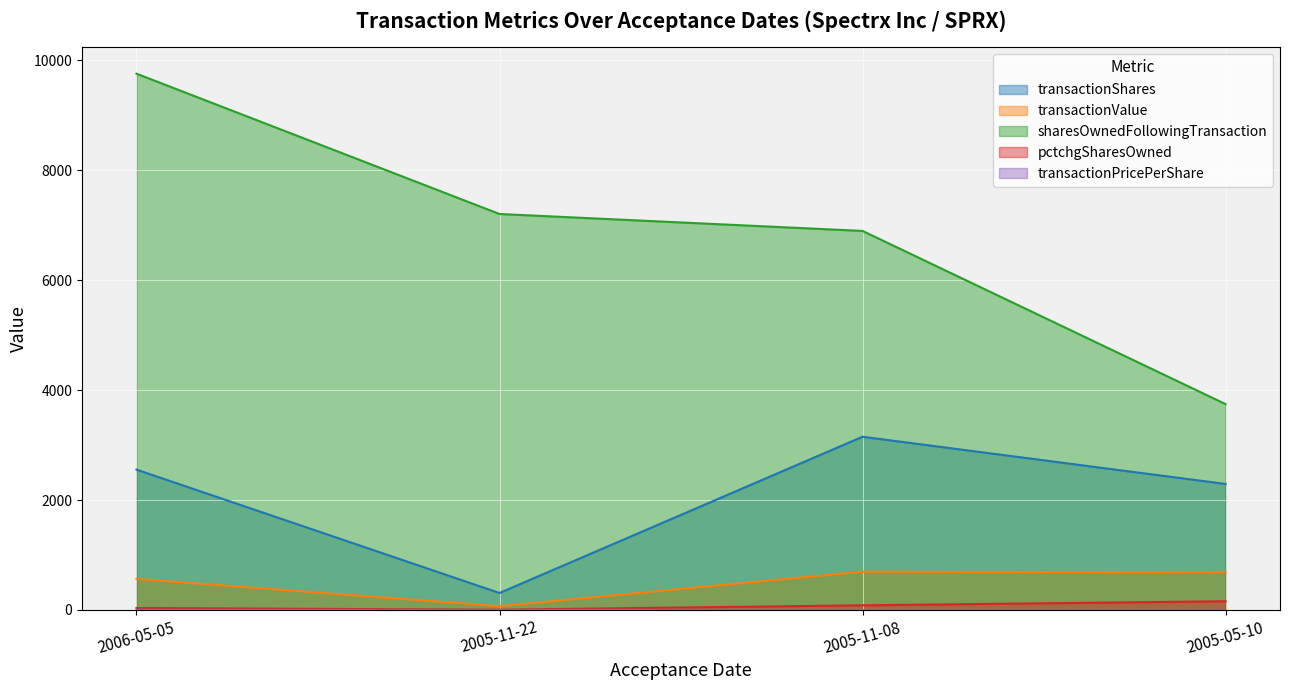

What is the label of the 1st point from the right?

2005-05-10